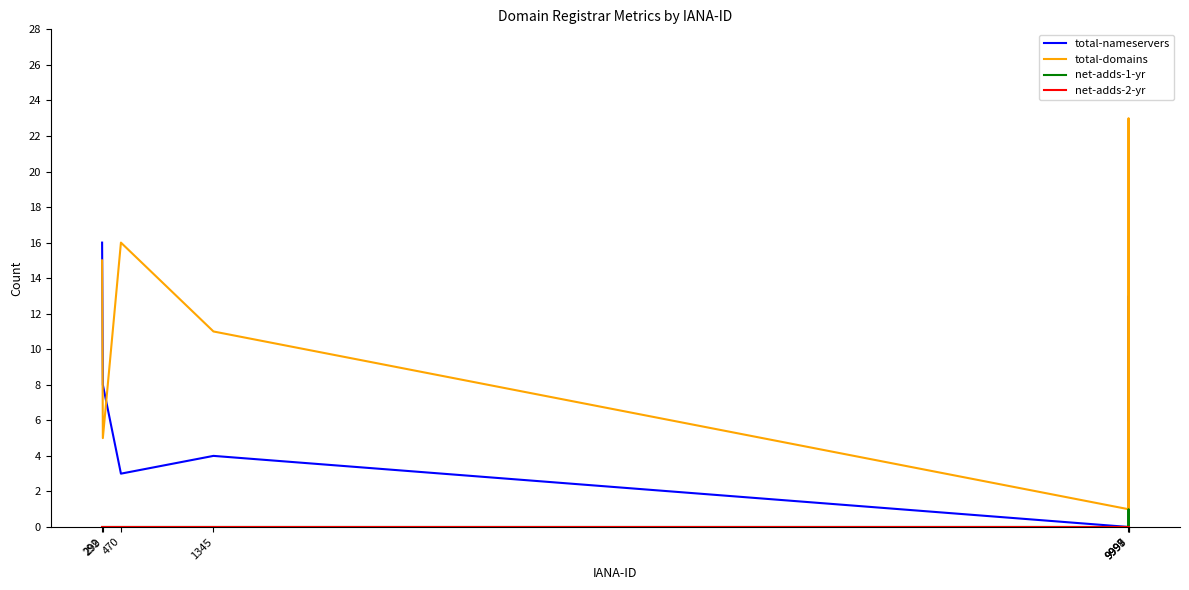

Which series has the largest total across all categories?

total-domains